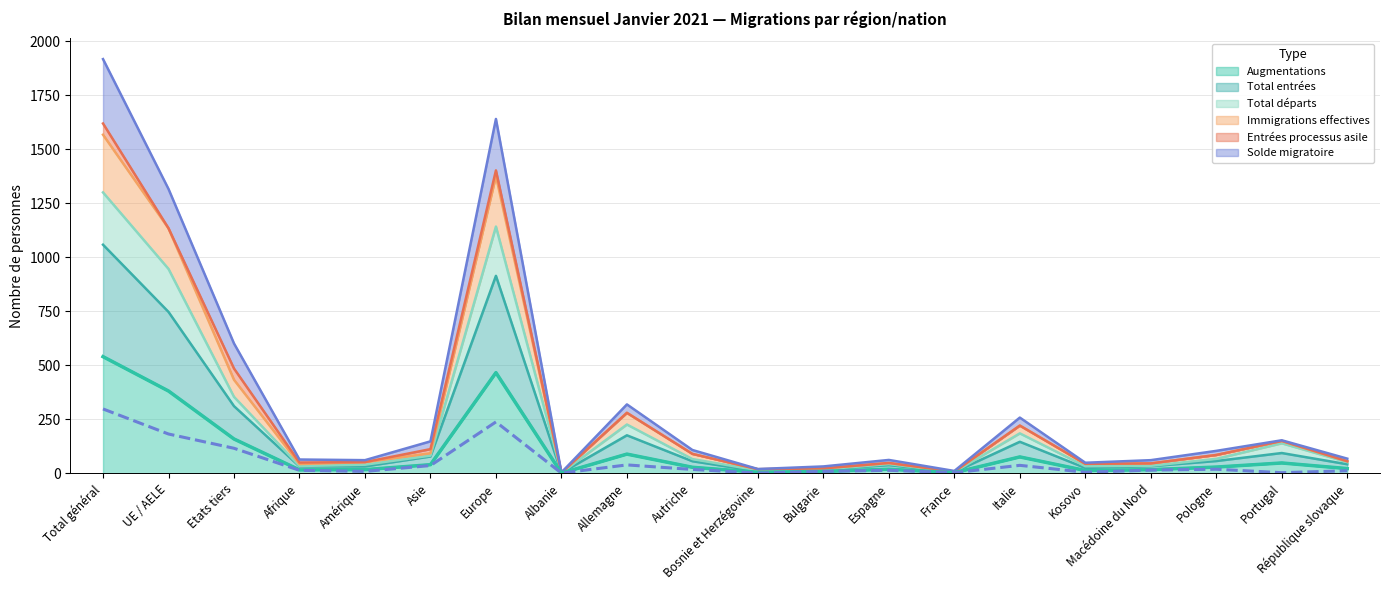

What is the maximum value for Augmentations?

540